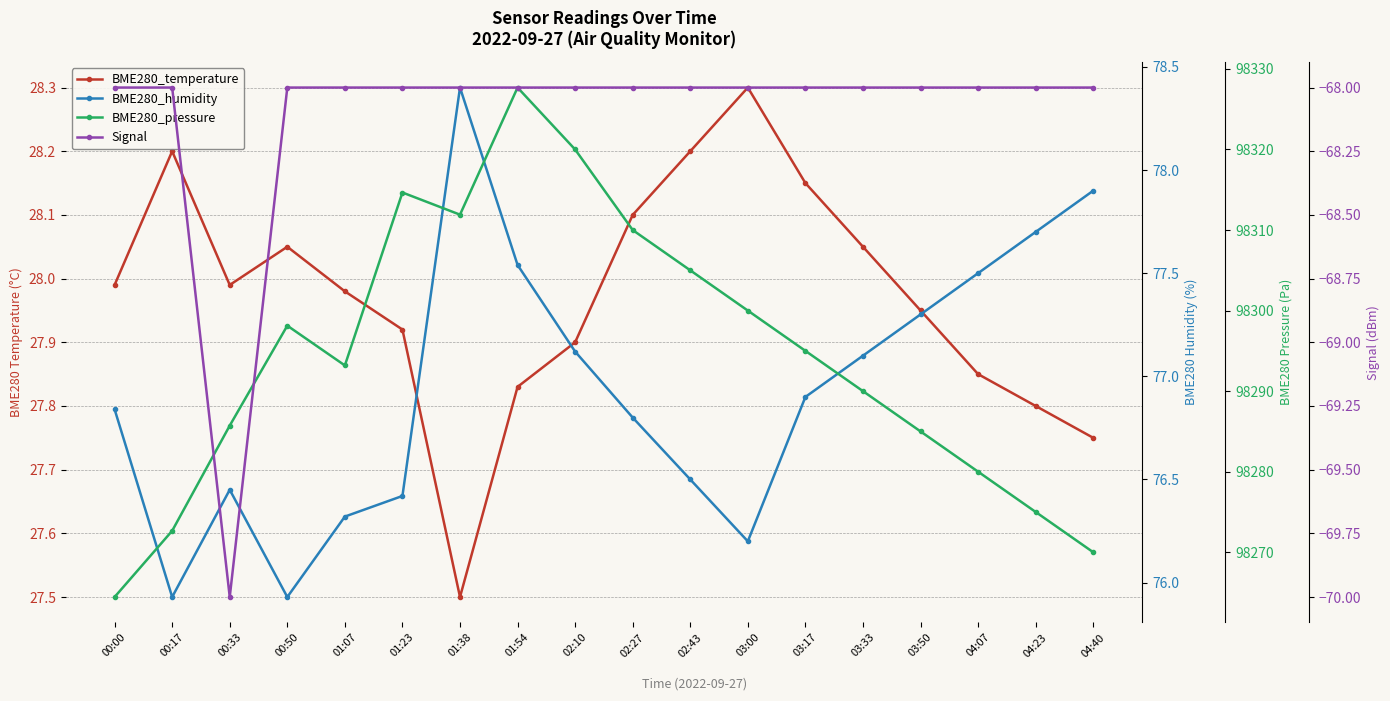

What are all the series names shown in the legend?

BME280_temperature, BME280_humidity, BME280_pressure, Signal